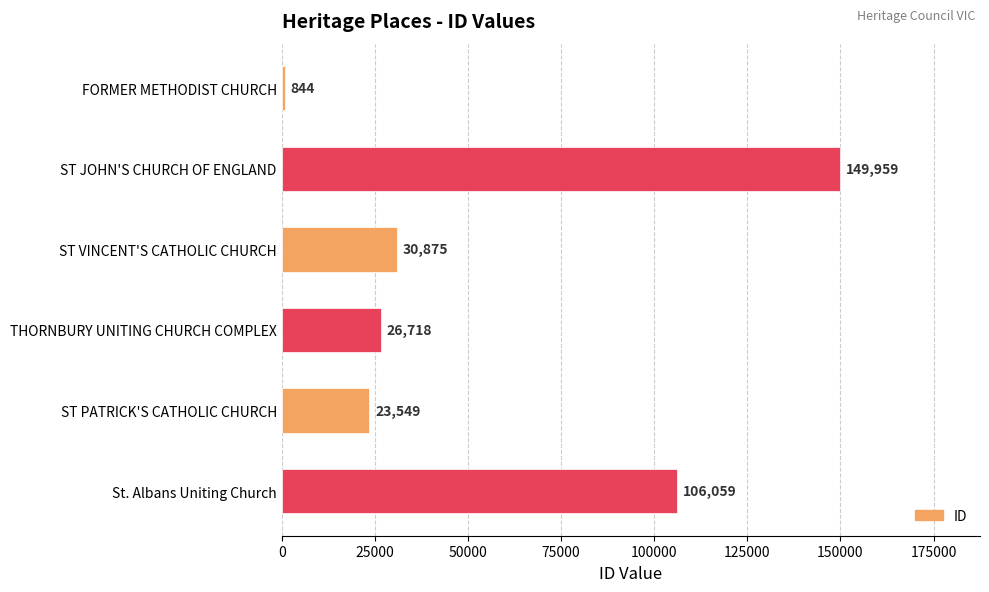

List the labels in order of value, largest first.

ST JOHN'S CHURCH OF ENGLAND, St. Albans Uniting Church, ST VINCENT'S CATHOLIC CHURCH, THORNBURY UNITING CHURCH COMPLEX, ST PATRICK'S CATHOLIC CHURCH, FORMER METHODIST CHURCH